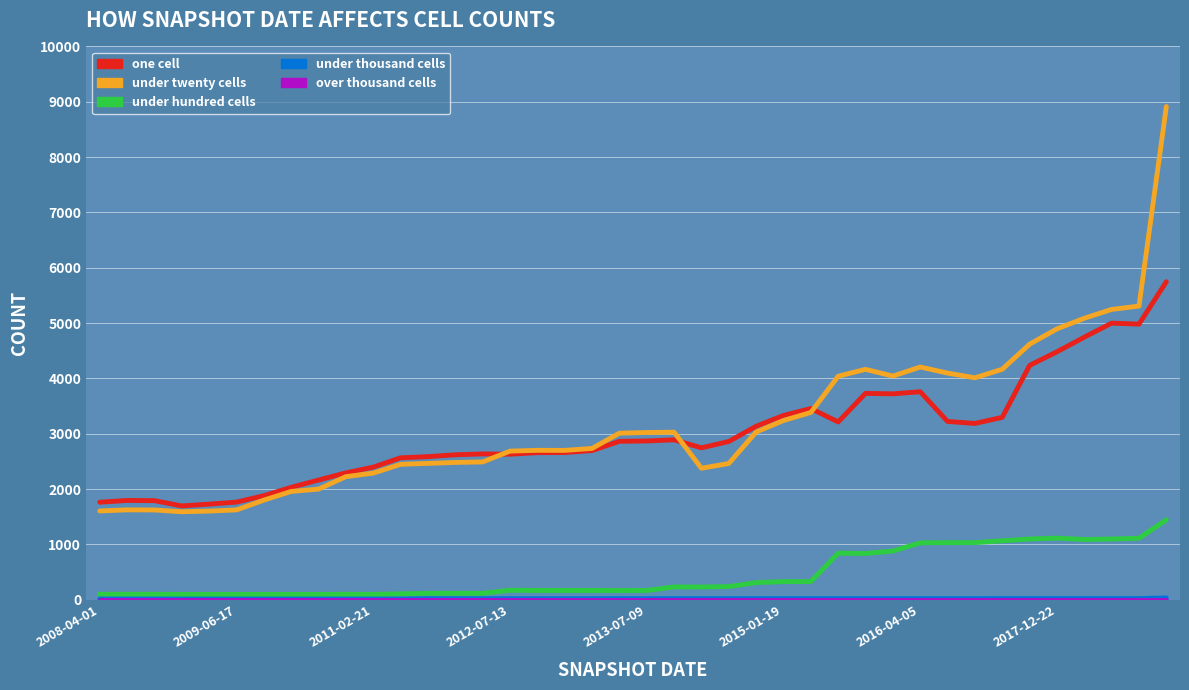

True or false: one cell and under twenty cells cross at least once.

True